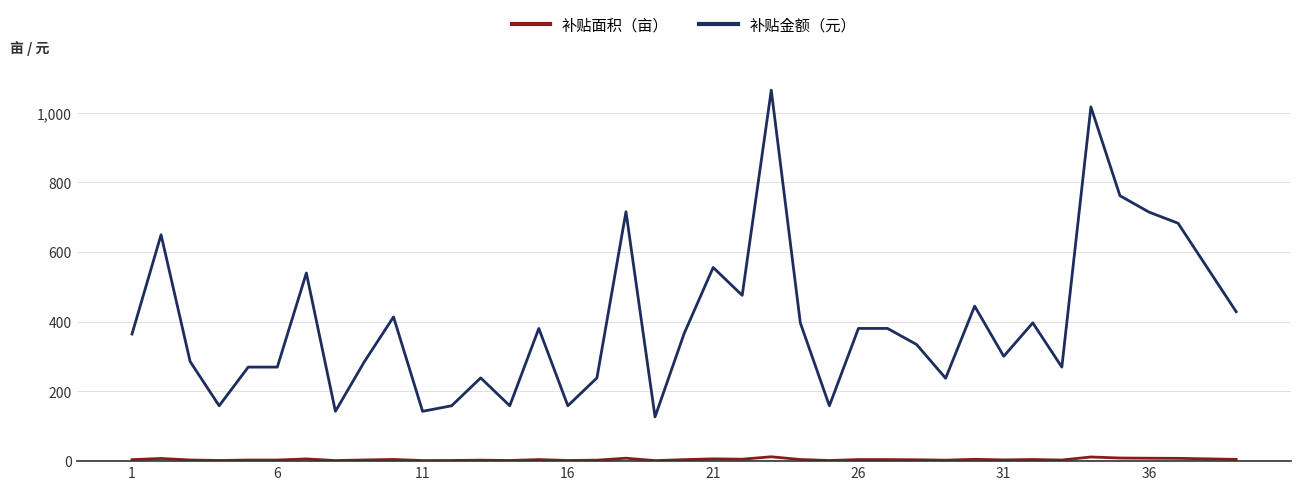

What is the greatest value displayed?

1065.0